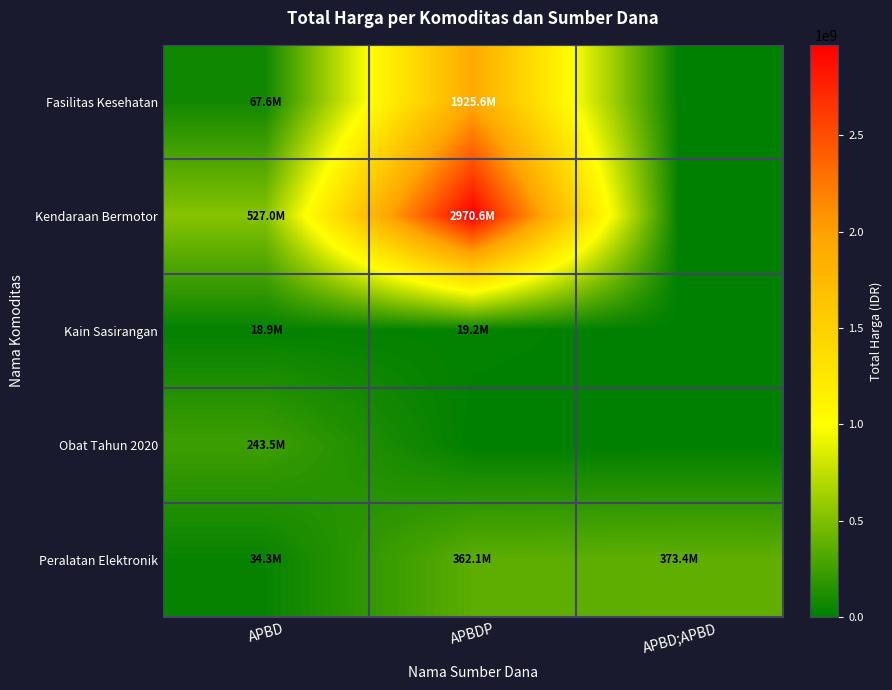

Which series has the largest total across all categories?

Kendaraan Bermotor